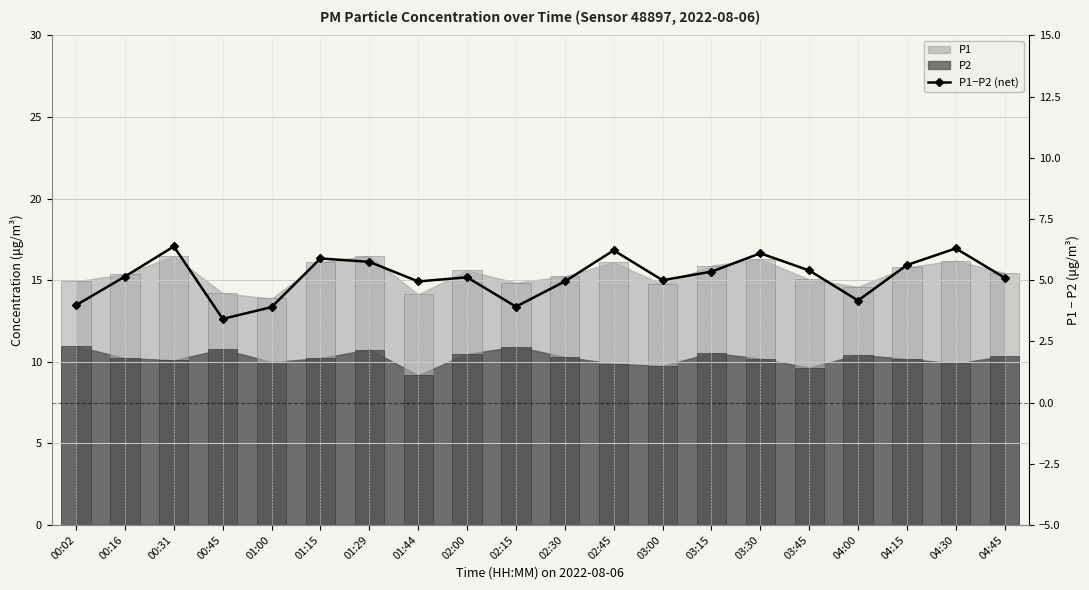

Is it true that P1 (bar) equals 14.6 at 04:00?

True